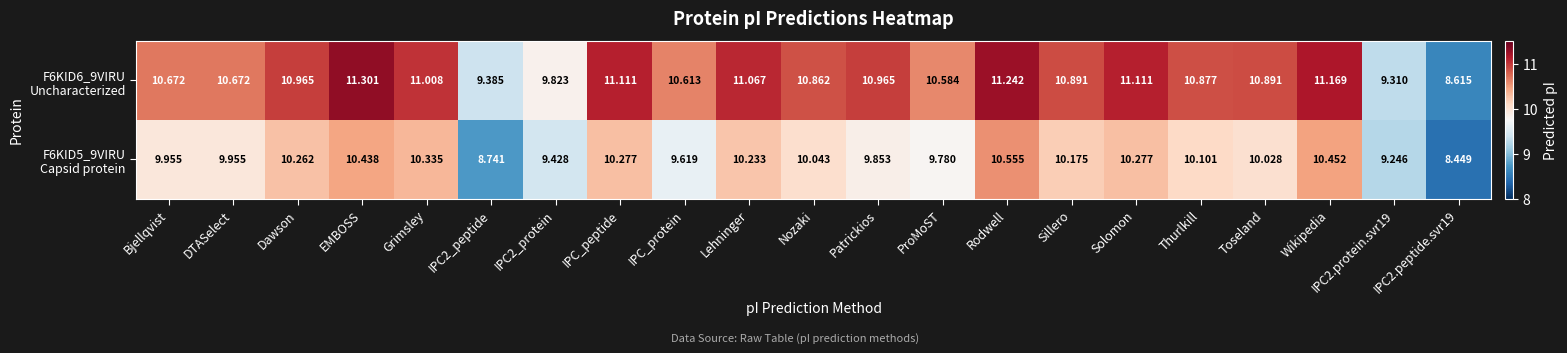

At which category is the sum across all series the highest?

Rodwell